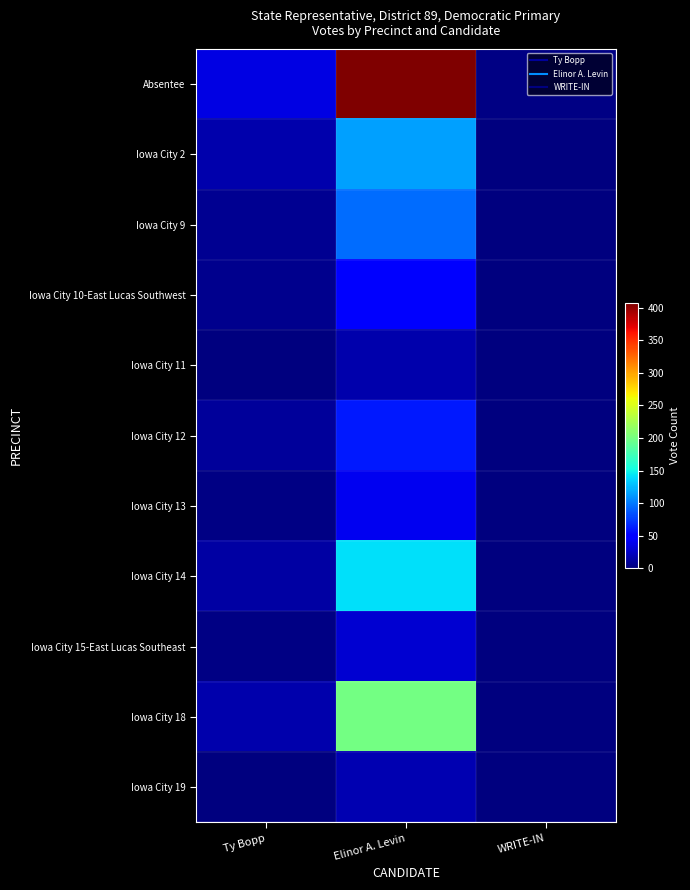

Reading right to left, what are all the values shown in this chart?

Absentee: WRITE-IN=3	Elinor A. Levin=407	Ty Bopp=35
Iowa City 2: WRITE-IN=1	Elinor A. Levin=116	Ty Bopp=17
Iowa City 9: WRITE-IN=0	Elinor A. Levin=94	Ty Bopp=7
Iowa City 10-East Lucas Southwest: WRITE-IN=0	Elinor A. Levin=50	Ty Bopp=5
Iowa City 11: WRITE-IN=0	Elinor A. Levin=17	Ty Bopp=1
Iowa City 12: WRITE-IN=1	Elinor A. Levin=61	Ty Bopp=11
Iowa City 13: WRITE-IN=0	Elinor A. Levin=41	Ty Bopp=2
Iowa City 14: WRITE-IN=1	Elinor A. Levin=141	Ty Bopp=13
Iowa City 15-East Lucas Southeast: WRITE-IN=1	Elinor A. Levin=29	Ty Bopp=3
Iowa City 18: WRITE-IN=0	Elinor A. Levin=199	Ty Bopp=16
Iowa City 19: WRITE-IN=0	Elinor A. Levin=18	Ty Bopp=1